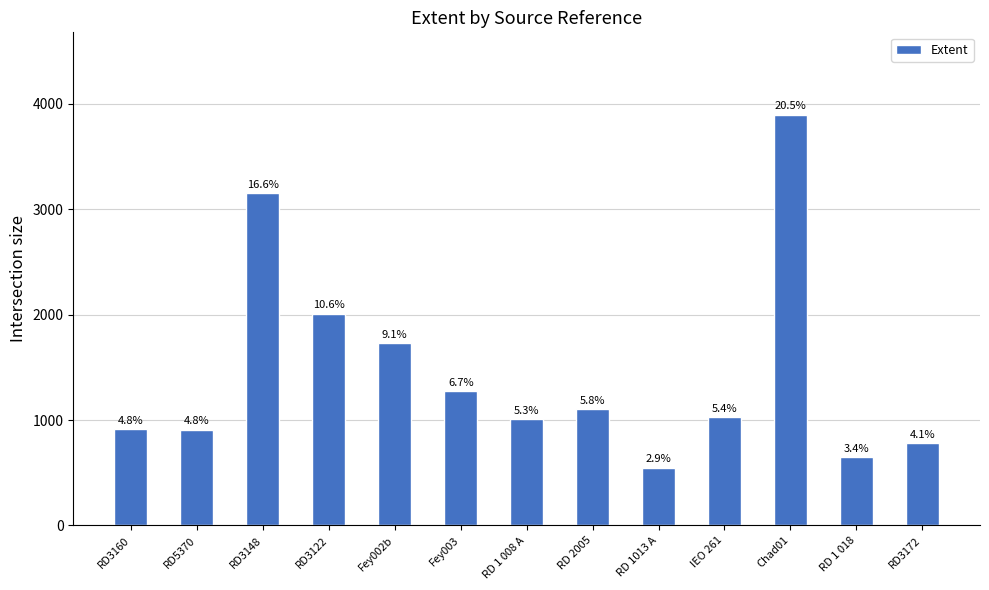

What is the difference between the second highest and second lowest values?

2505